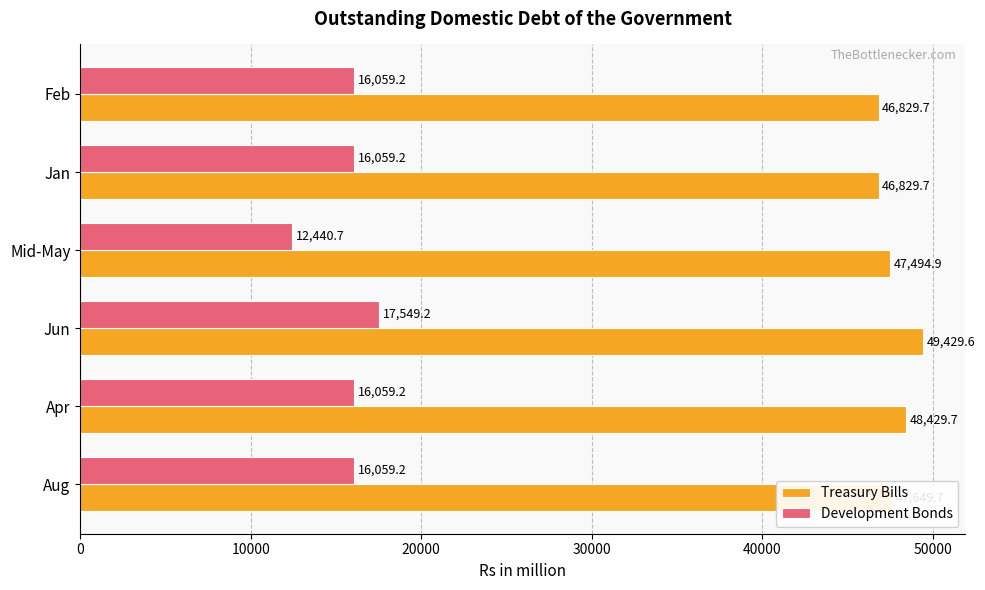

What is the sum of all Treasury Bills values?

286663.3